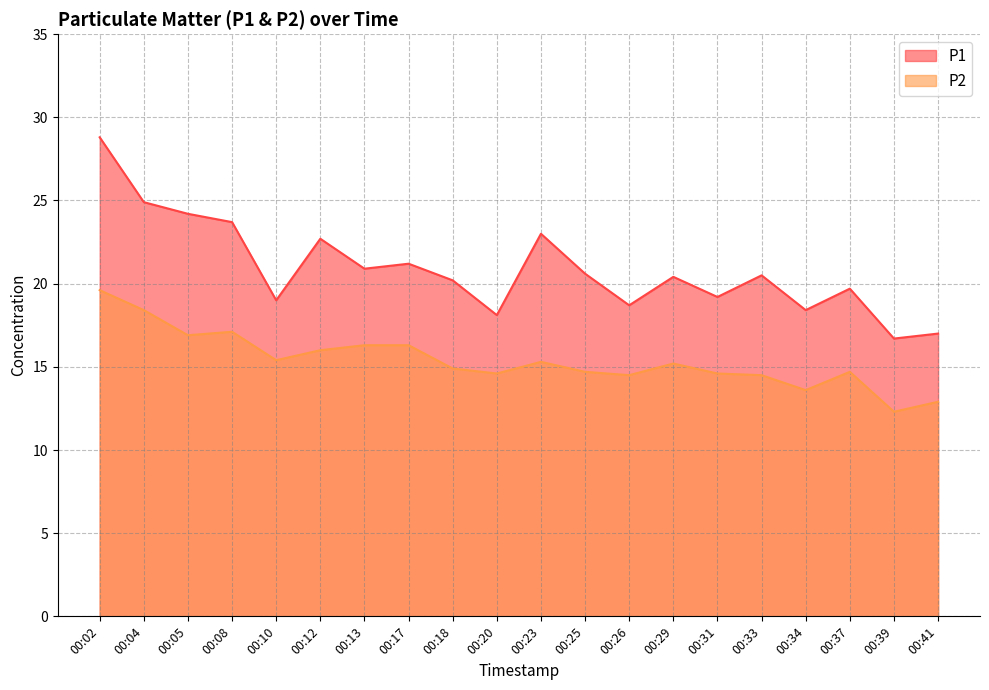

Which series has the largest range (max minus min)?

P1